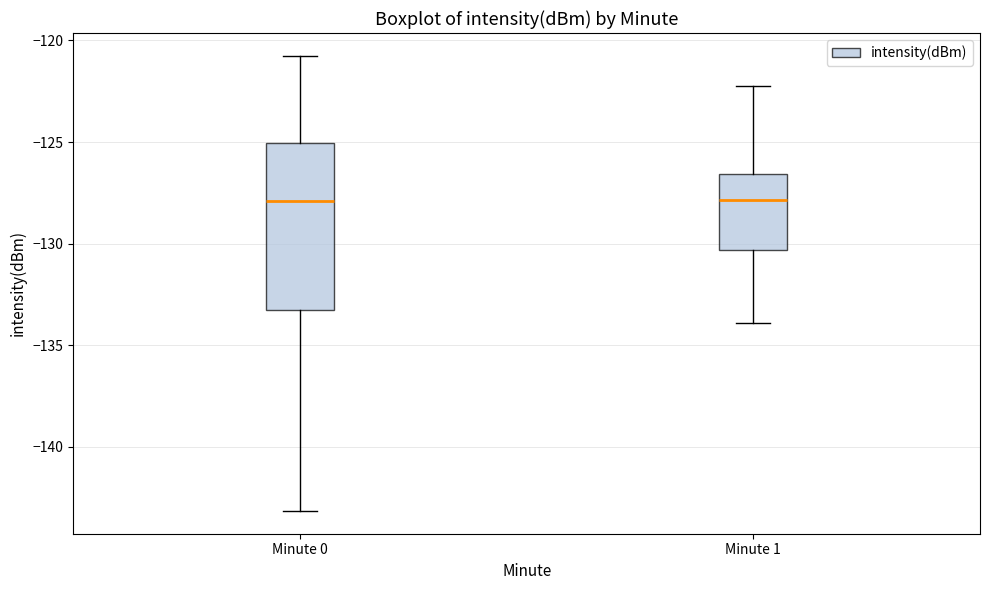

Where is the lower edge of the box for Minute 1 on the y-axis? The values are not printed on the chart, so give them approximately, as read against the axis.

-130.5